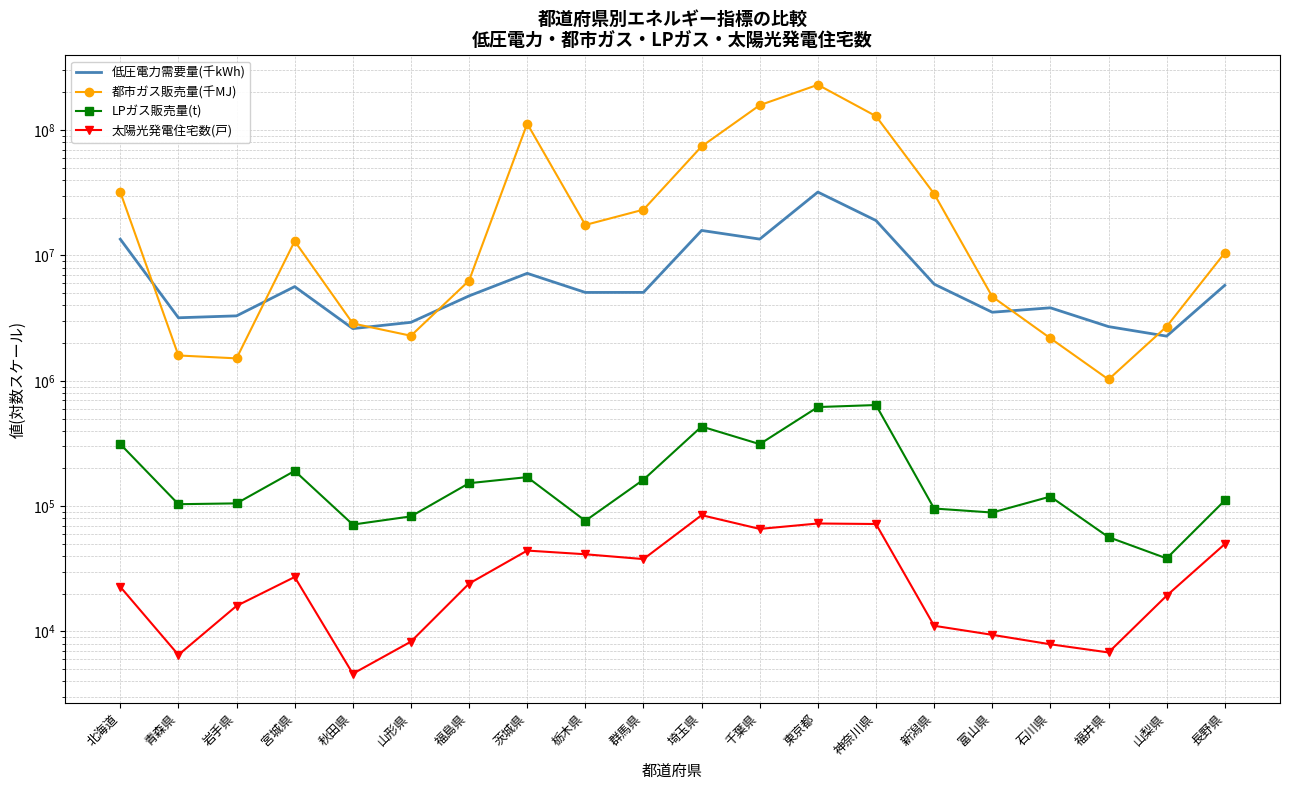

What is the difference between the highest and lowest values at 新潟県?

31049117.0